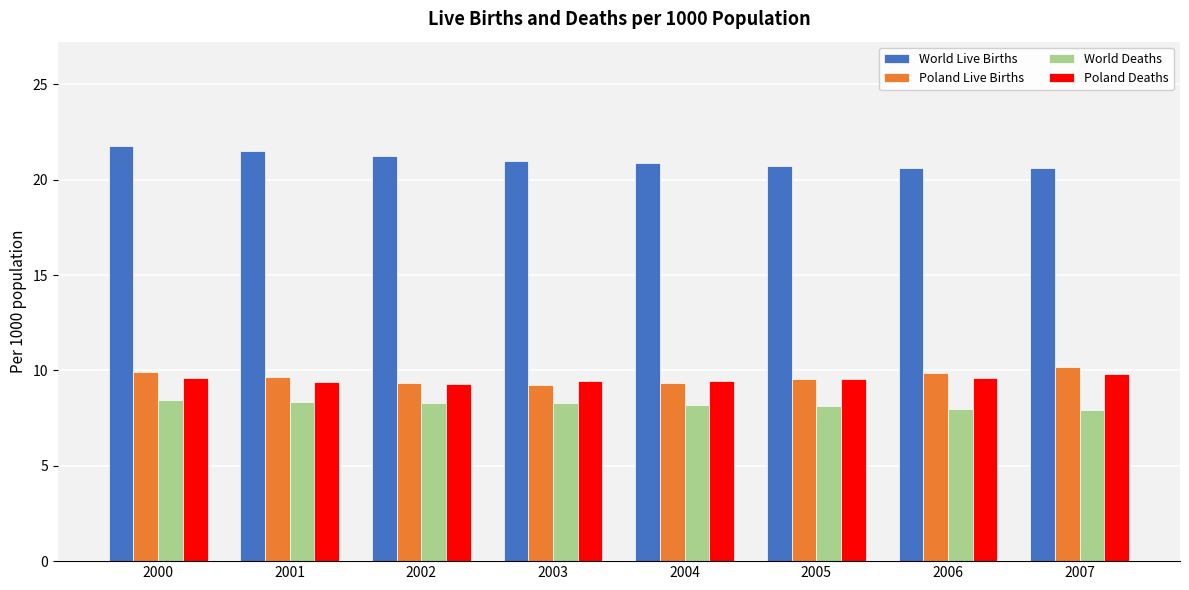

Which series has the largest total across all categories?

World Live Births